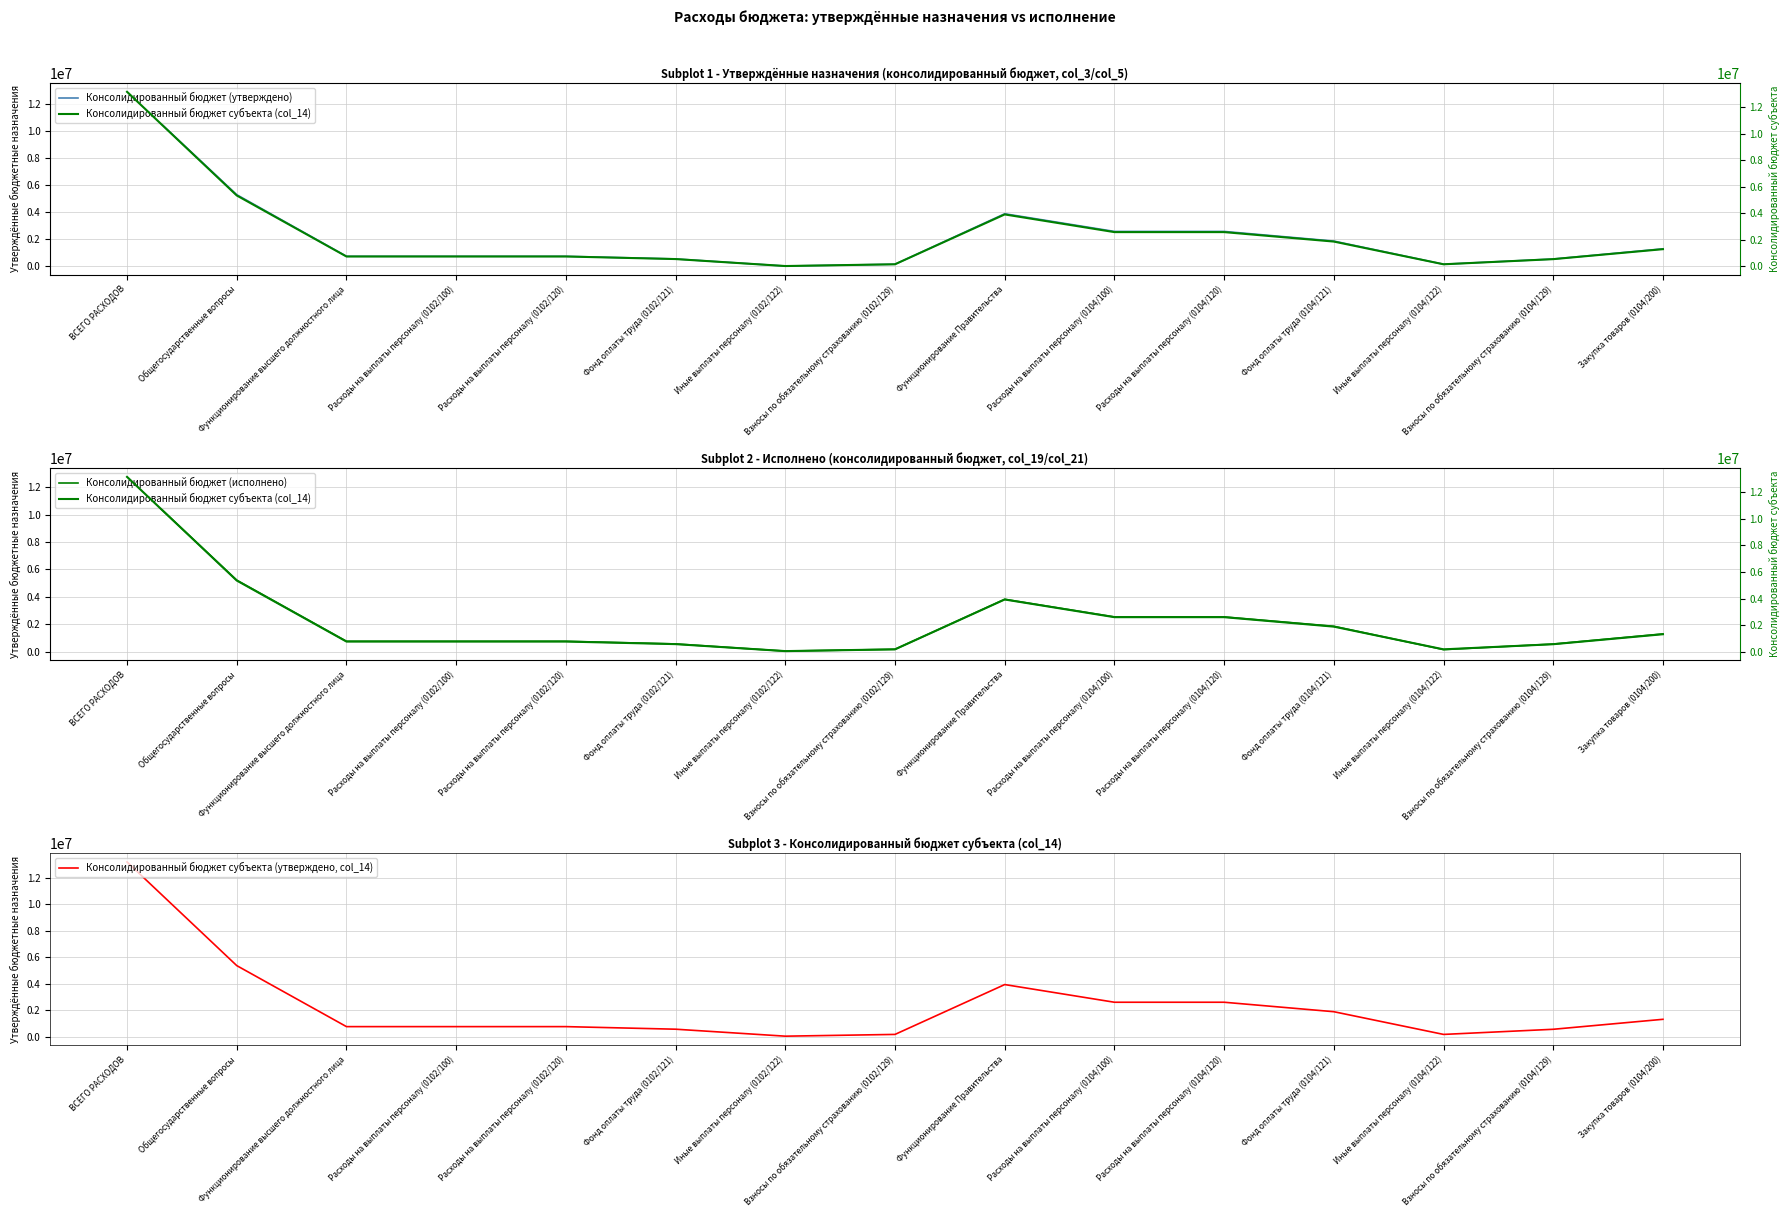

Which has a higher value, Расходы на выплаты персоналу (0102/120) or Расходы на выплаты персоналу (0104/100)?

Расходы на выплаты персоналу (0104/100)